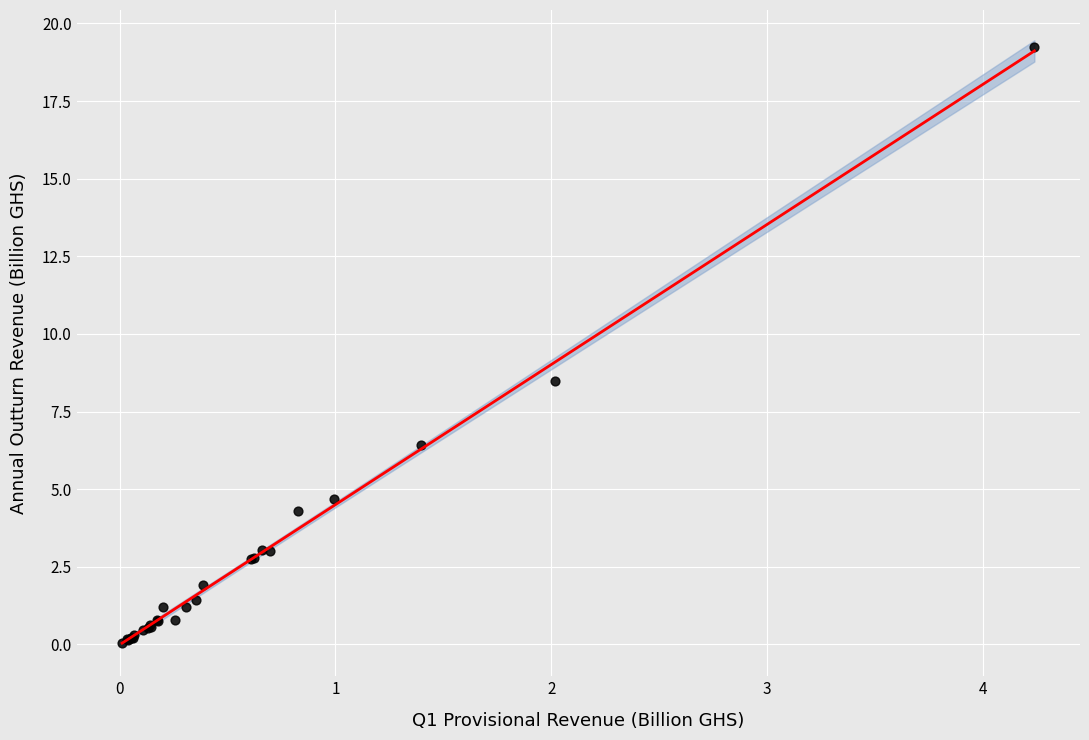

What Y value in the scatter plot is closest to 9?

8.5